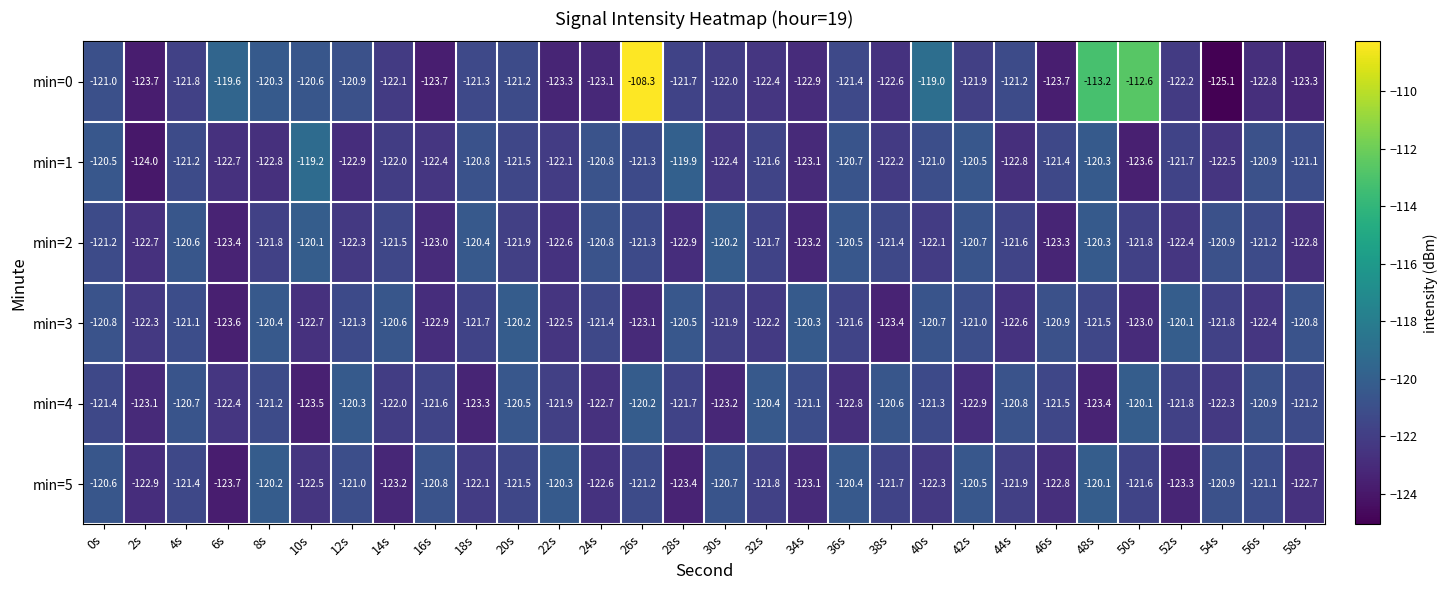

Which series changed the most between 8s and 32s?

min=0